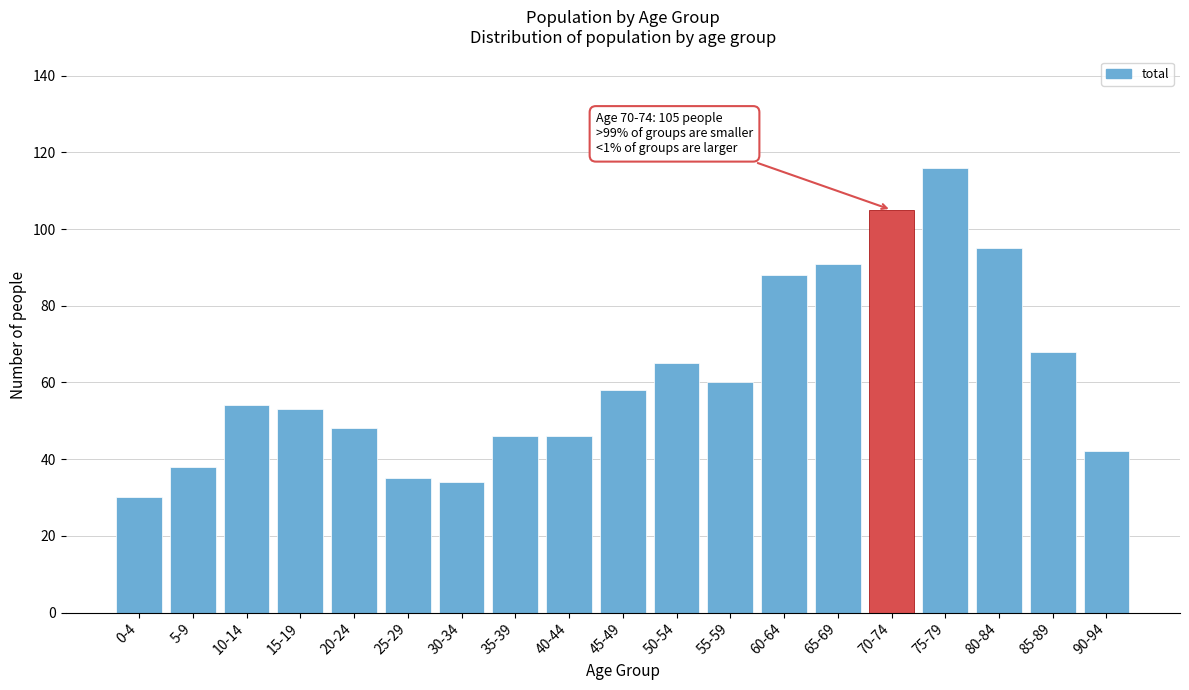

Reading right to left, list all the values displayed in this chart.

90-94=42	85-89=68	80-84=95	75-79=116	70-74=105	65-69=91	60-64=88	55-59=60	50-54=65	45-49=58	40-44=46	35-39=46	30-34=34	25-29=35	20-24=48	15-19=53	10-14=54	5-9=38	0-4=30